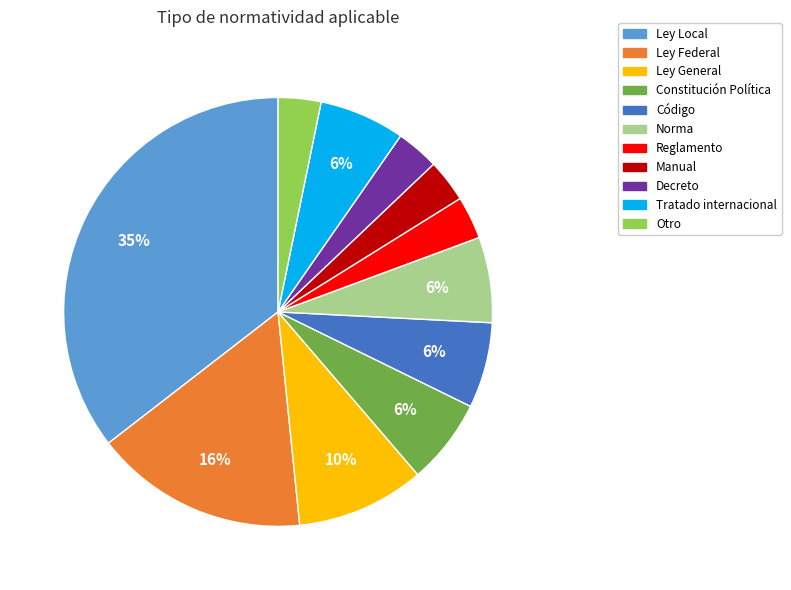

What is the largest slice in the pie chart?

Ley Local